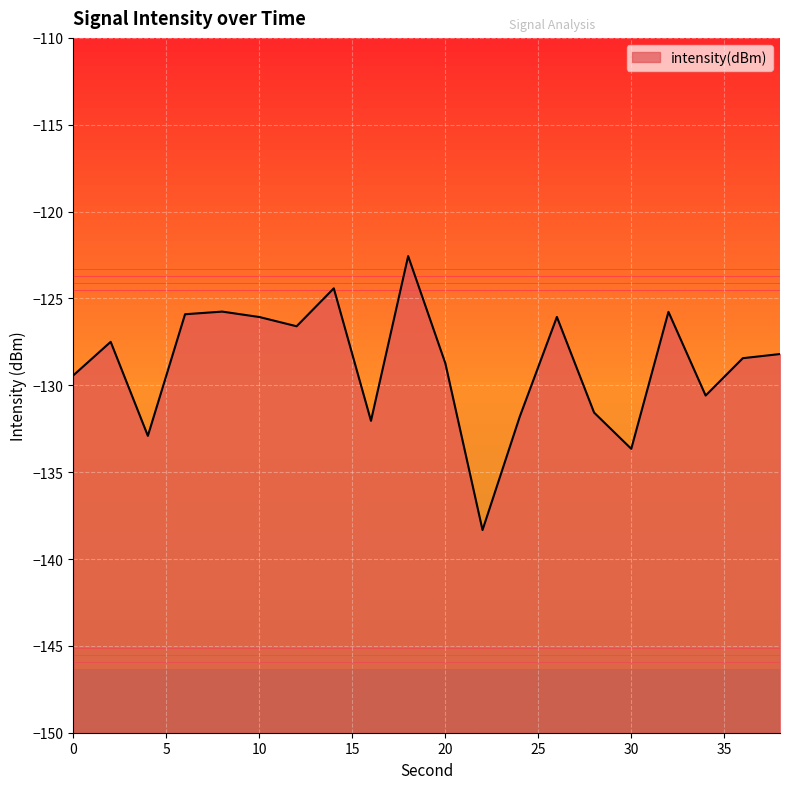

What is the smallest value displayed?

-138.3